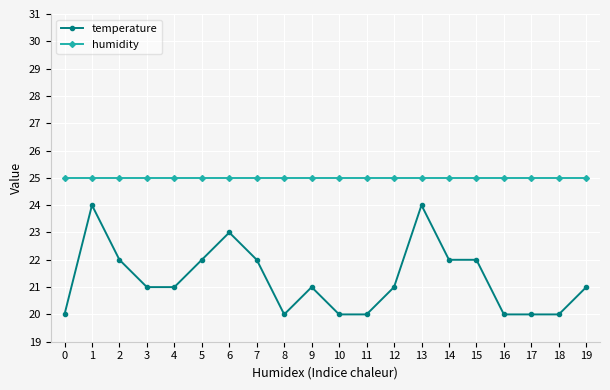

What is the value of the temperature point at the 6th from the left?

22.0